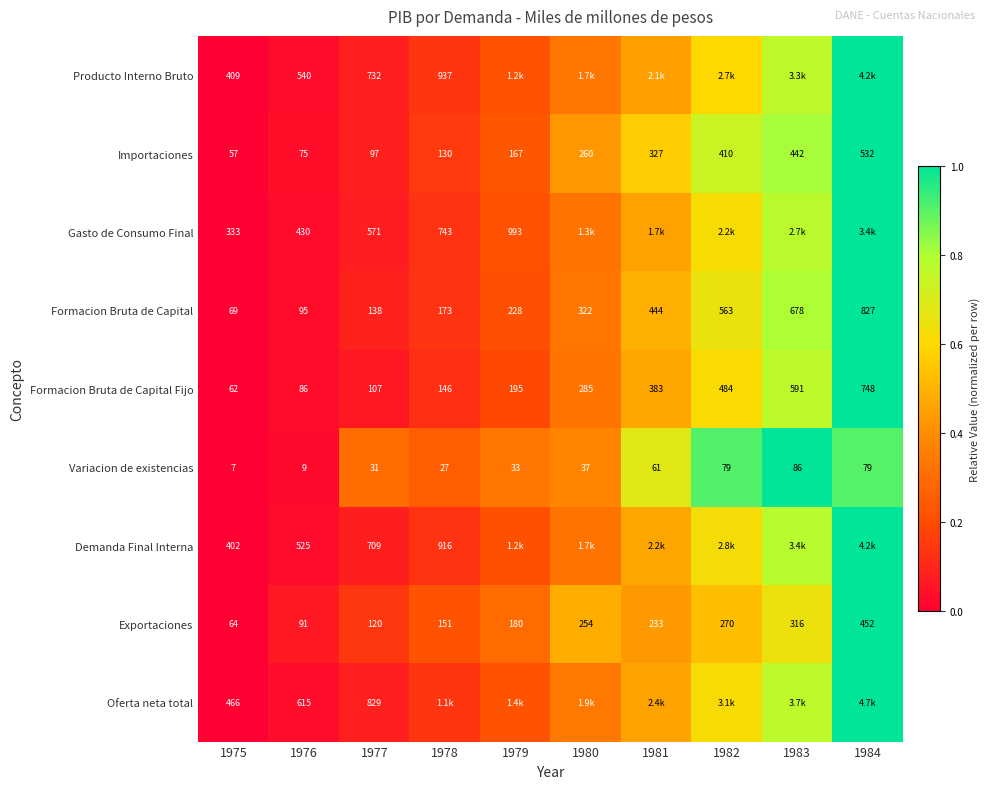

Rank the series at 1975 from lowest to highest value.

Variacion de existencias, Importaciones, Formacion Bruta de Capital Fijo, Exportaciones, Formacion Bruta de Capital, Gasto de Consumo Final, Demanda Final Interna, Producto Interno Bruto, Oferta neta total